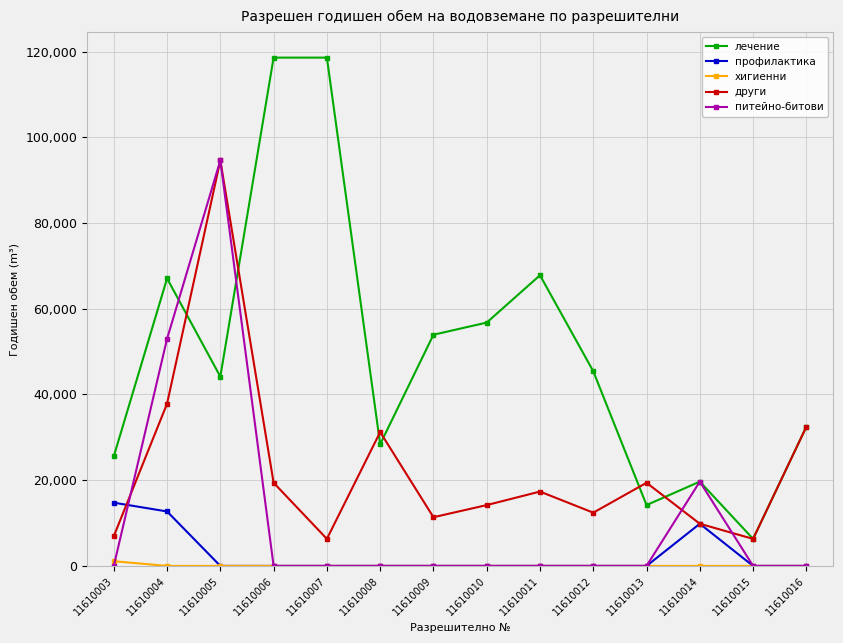

The value of профилактика at 11610003 is 25203. True or false?

False